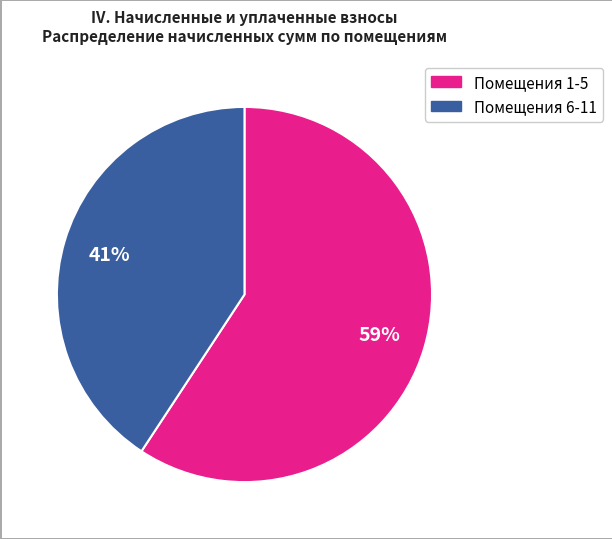

Is there any slice that represents more than half of the pie?

Yes